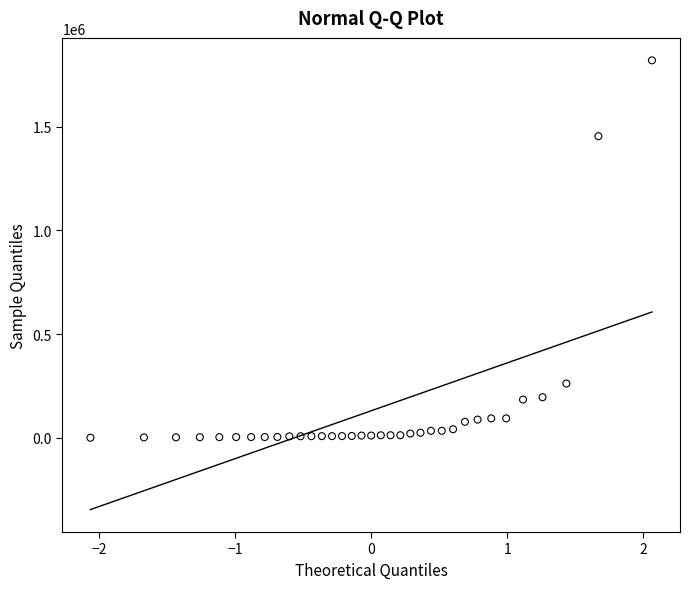

What is the range of X values (max minus min)?

4.1